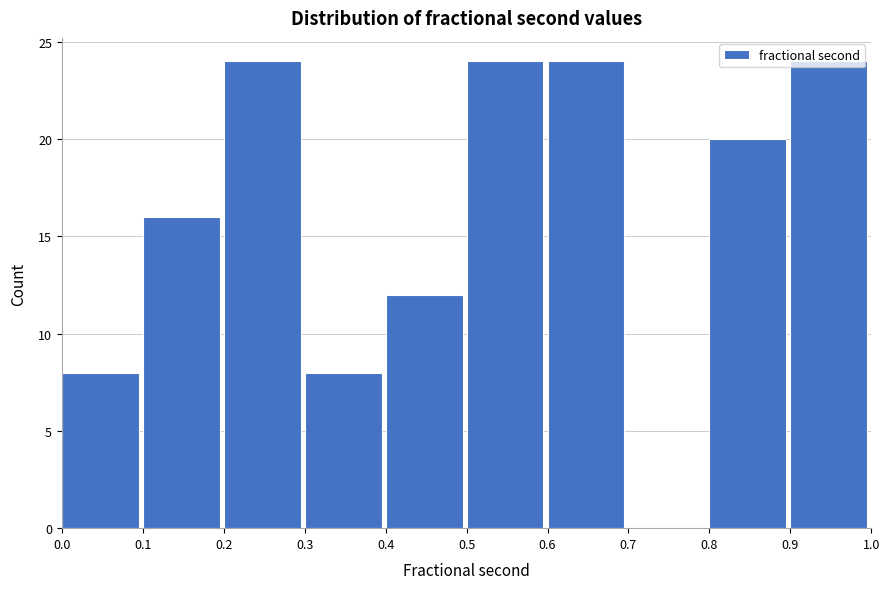

Reading left to right, transcribe this chart: for each bar, give the range it covers on the x-axis and its height. The values are not printed on the chart, so give them approximately, as read against the axis.

0.0 to 0.1: 8
0.1 to 0.2: 16
0.2 to 0.3: 24
0.3 to 0.4: 8
0.4 to 0.5: 12
0.5 to 0.6: 24
0.6 to 0.7: 24
0.7 to 0.8: 0
0.8 to 0.9: 20
0.9 to 1.0: 24